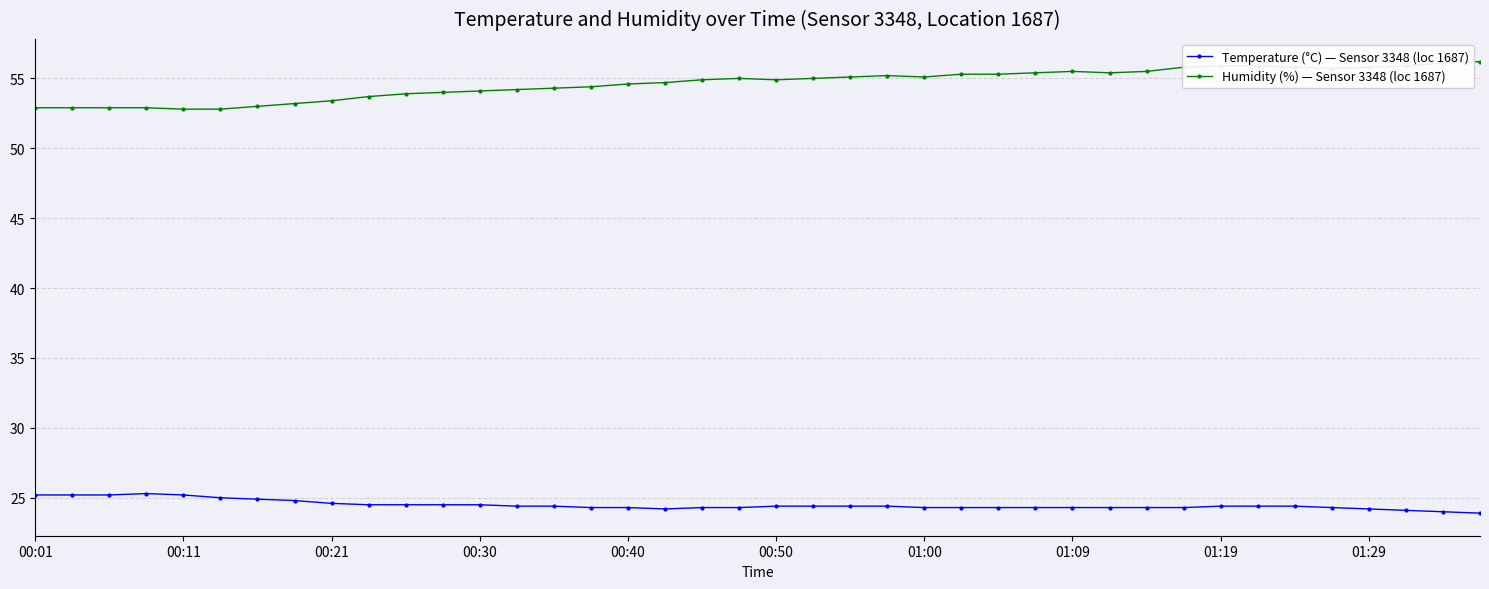

True or false: Temperature (°C) — Sensor 3348 (loc 1687) and Humidity (%) — Sensor 3348 (loc 1687) intersect in this chart.

False